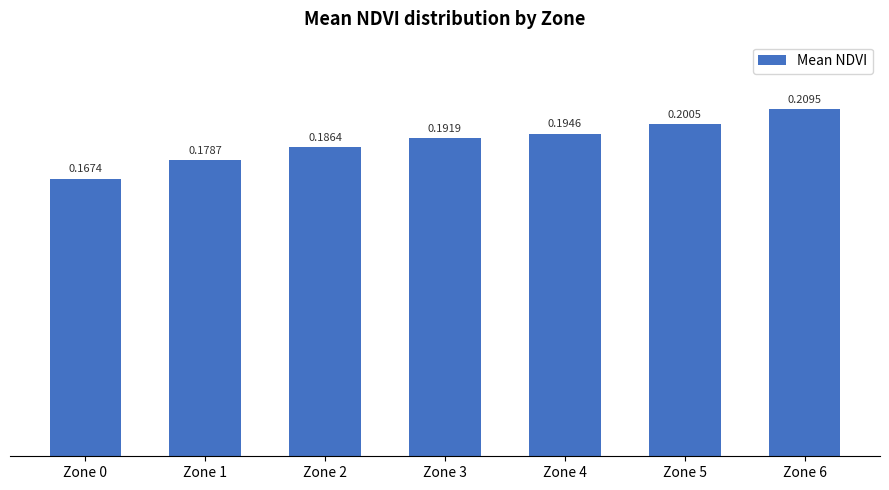

Rank the categories by value from lowest to highest.

Zone 0, Zone 1, Zone 2, Zone 3, Zone 4, Zone 5, Zone 6